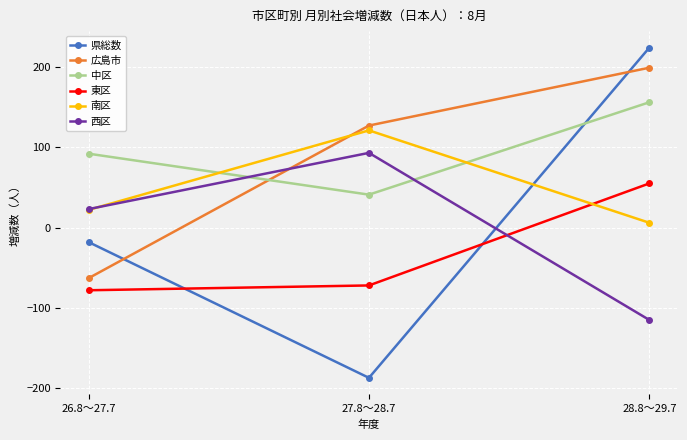

List the labels in order of 南区 value, smallest first.

28.8～29.7, 26.8～27.7, 27.8～28.7